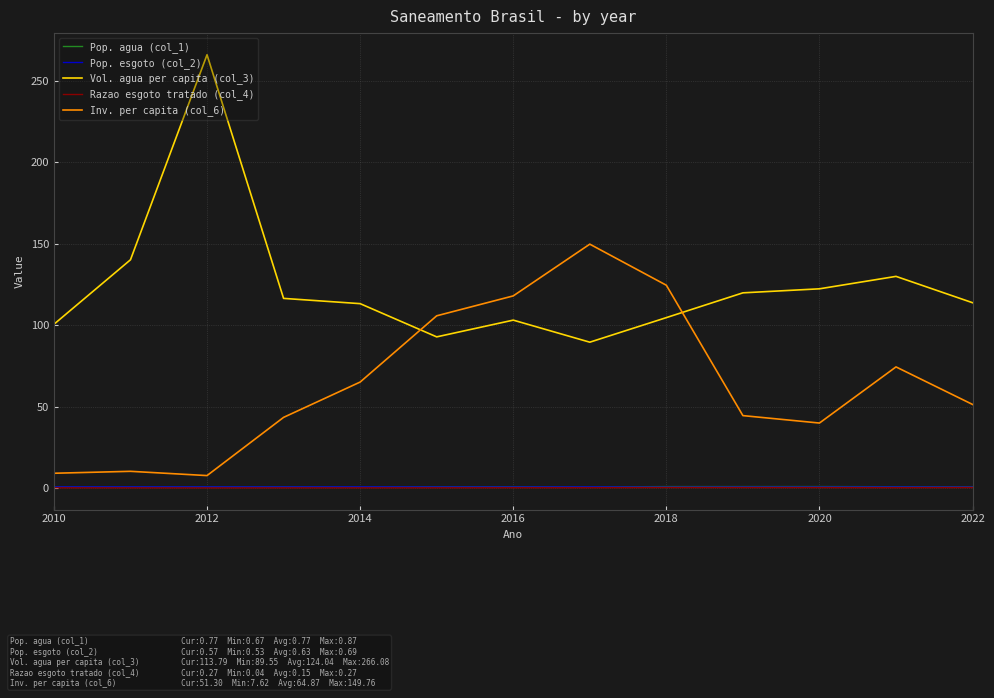

What is the maximum value shown in the chart?

266.1